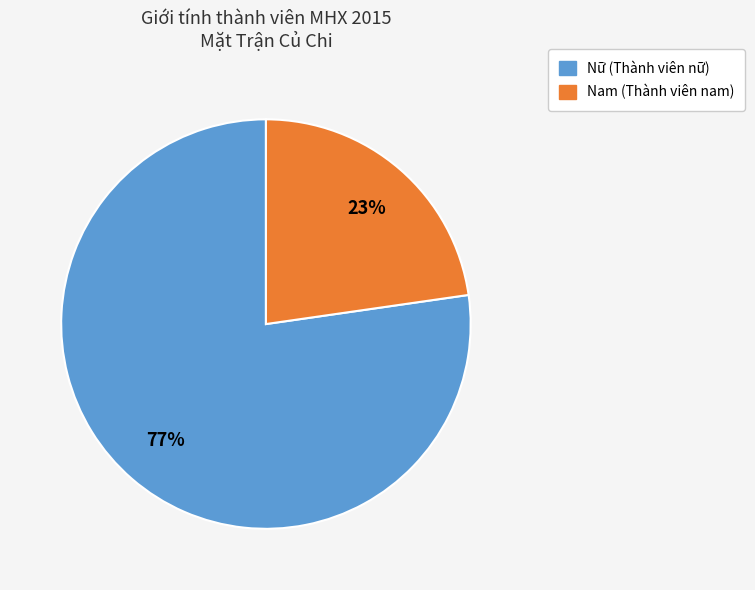

What is the ratio of the value at Nam to the value at Nữ?

0.3